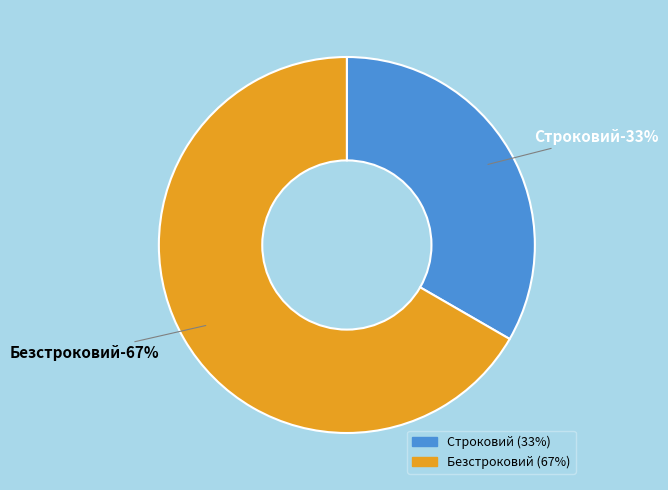

Count the number of slices in the pie.

2